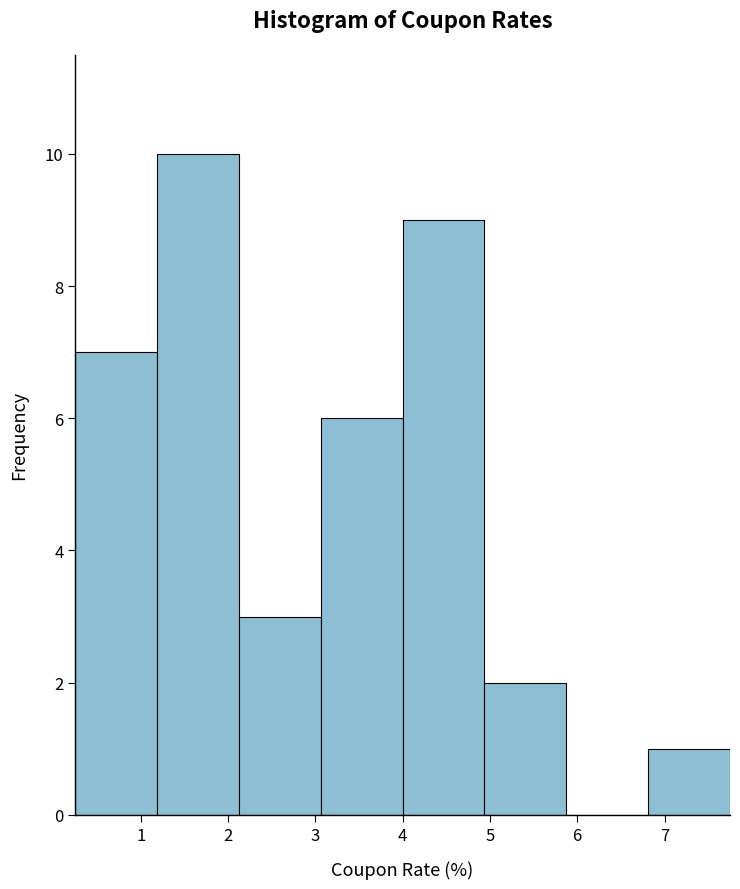

Reading left to right, transcribe this chart: for each bar, give the range it covers on the x-axis and its height. Neither the bar edges nor the heights are printed on the chart, so give them approximately, as read against the axes.

0.3 to 1.2: 7
1.2 to 2.1: 10
2.1 to 3.1: 3
3.1 to 4.0: 6
4.0 to 4.9: 9
4.9 to 5.9: 2
5.9 to 6.8: 0
6.8 to 7.8: 1